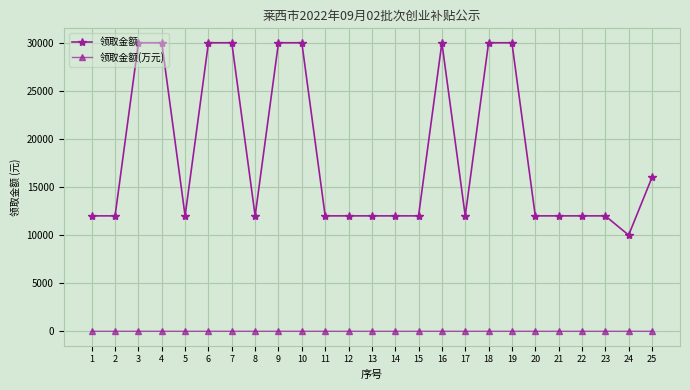

True or false: 领取金额(万元) and 领取金额 cross at least once.

False